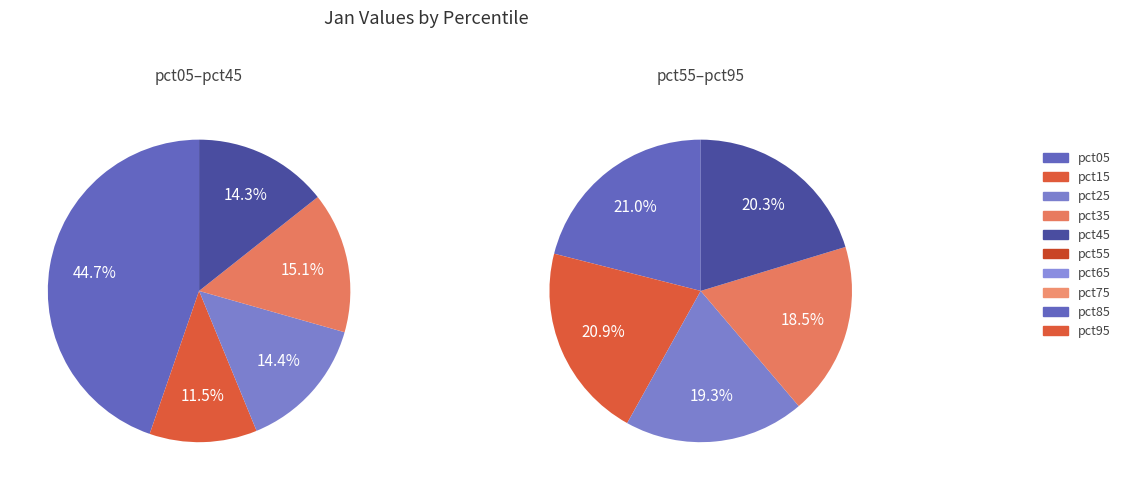

How many slices are in this pie chart?

10